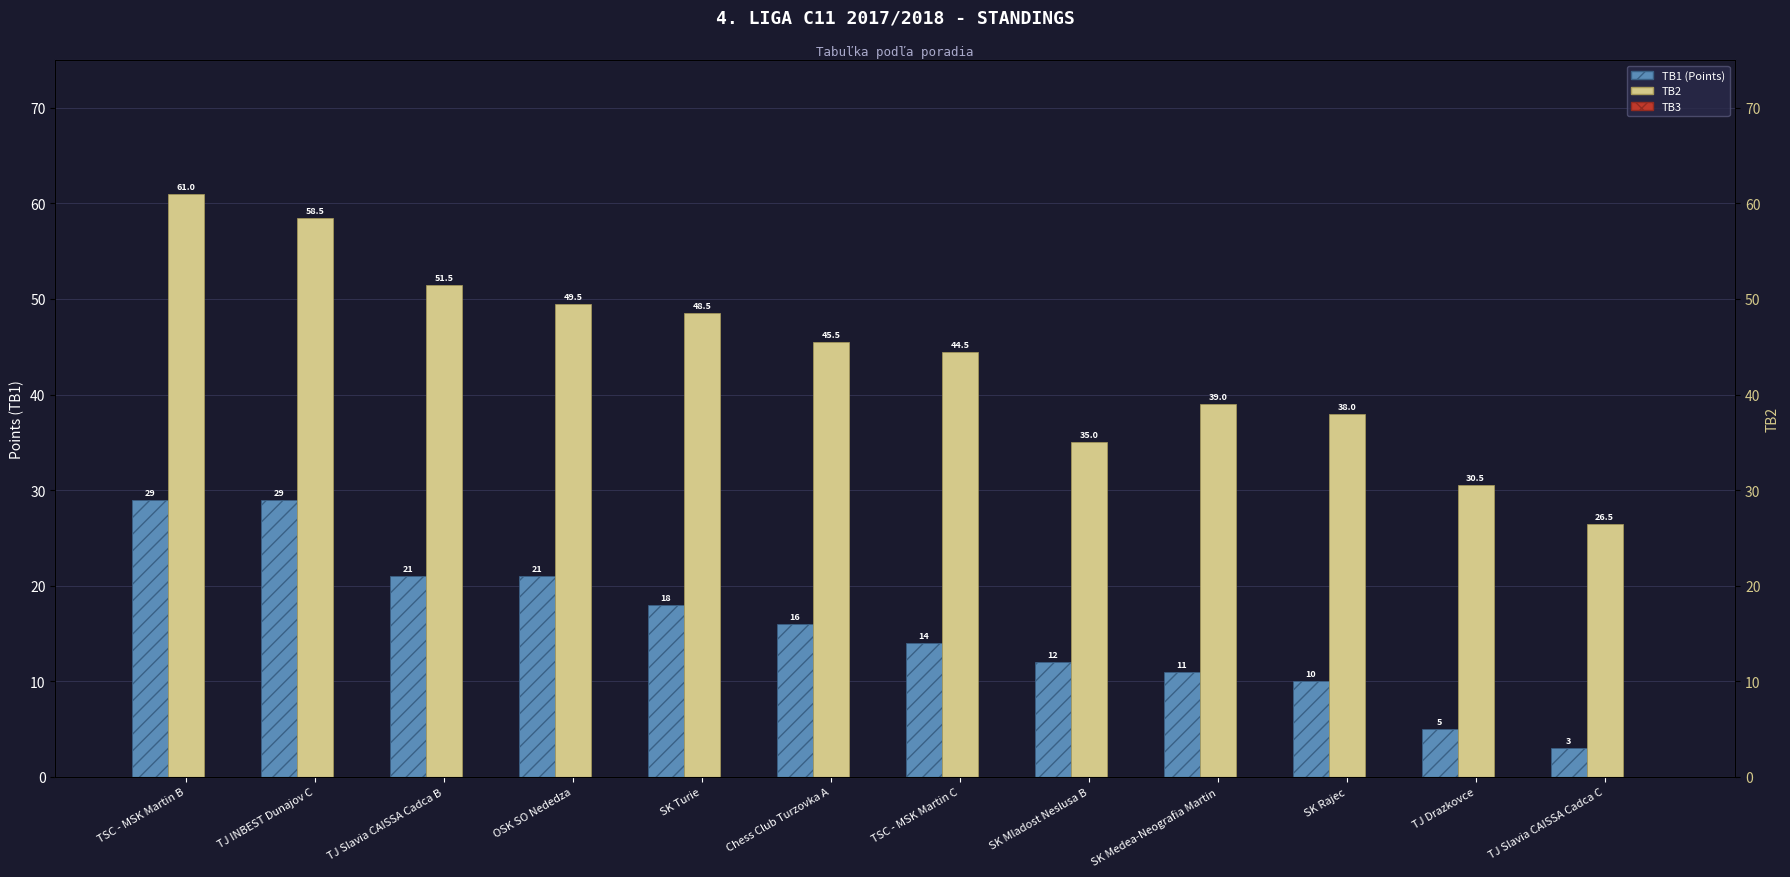

The TB2 series shows 51.5 at TJ Slavia CAISSA Cadca B. True or false?

True